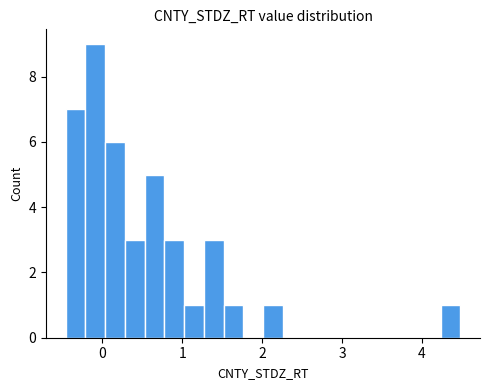

Read against the x-axis, roughly where is the centre of the tallest bar?

-0.1